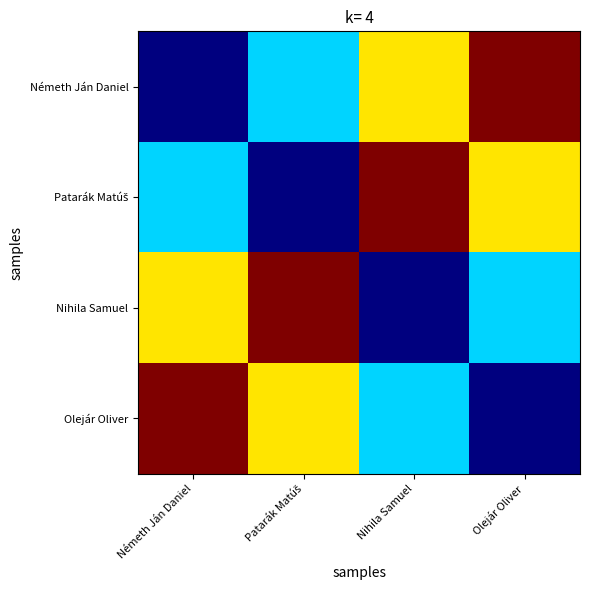

At which category is the sum across all series the highest?

Németh Ján Daniel